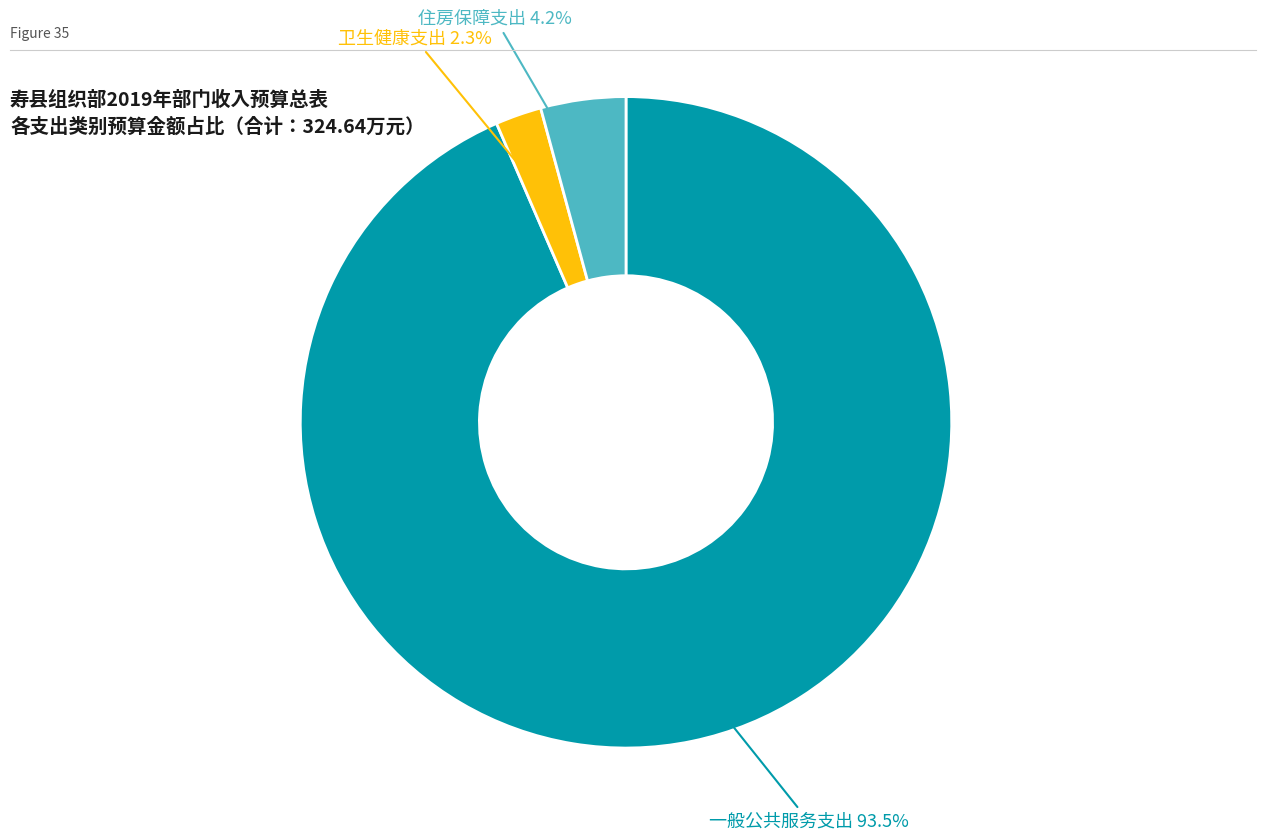

Is there any slice that represents more than half of the pie?

Yes